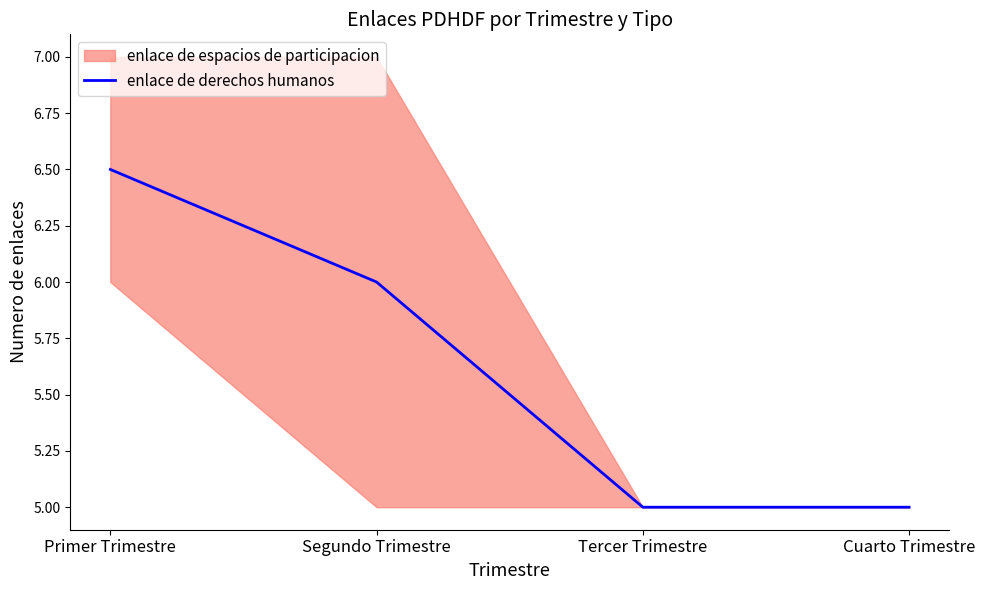

What is the change in value from Primer Trimestre to Tercer Trimestre?

-1.5